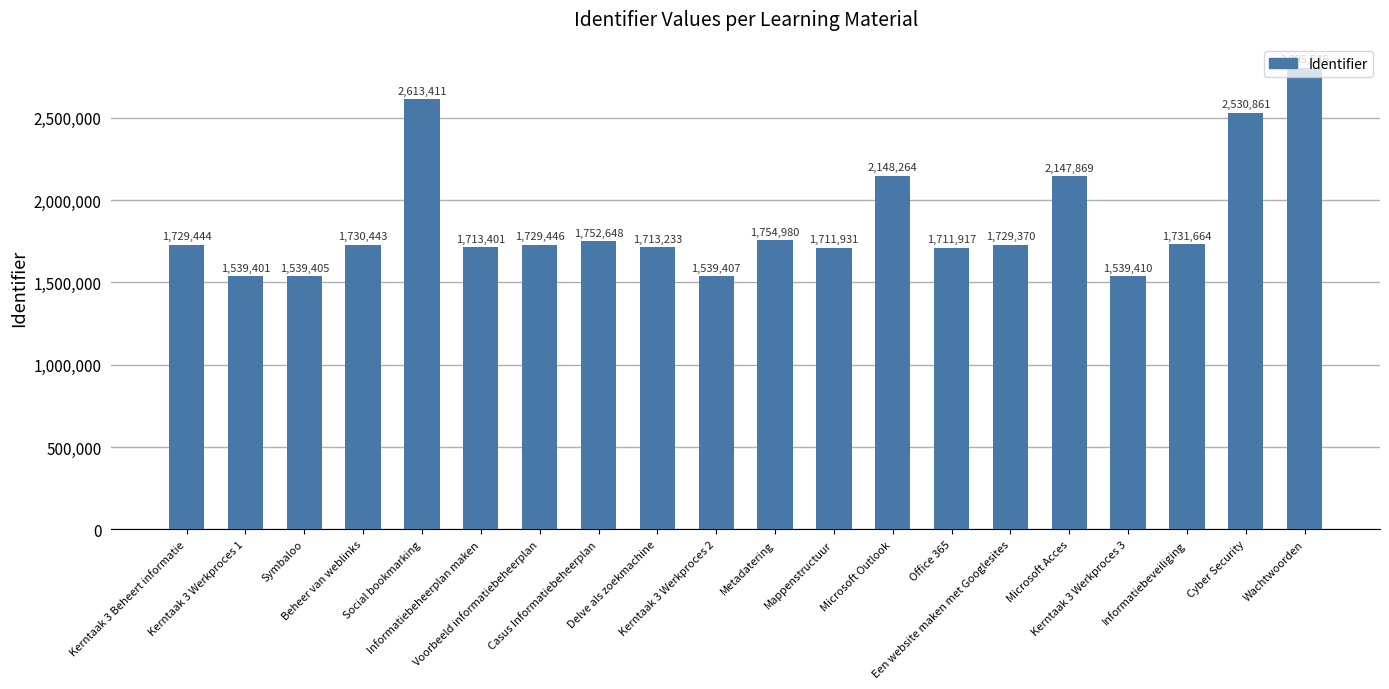

True or false: the data shows 2805546 at Wachtwoorden.

True